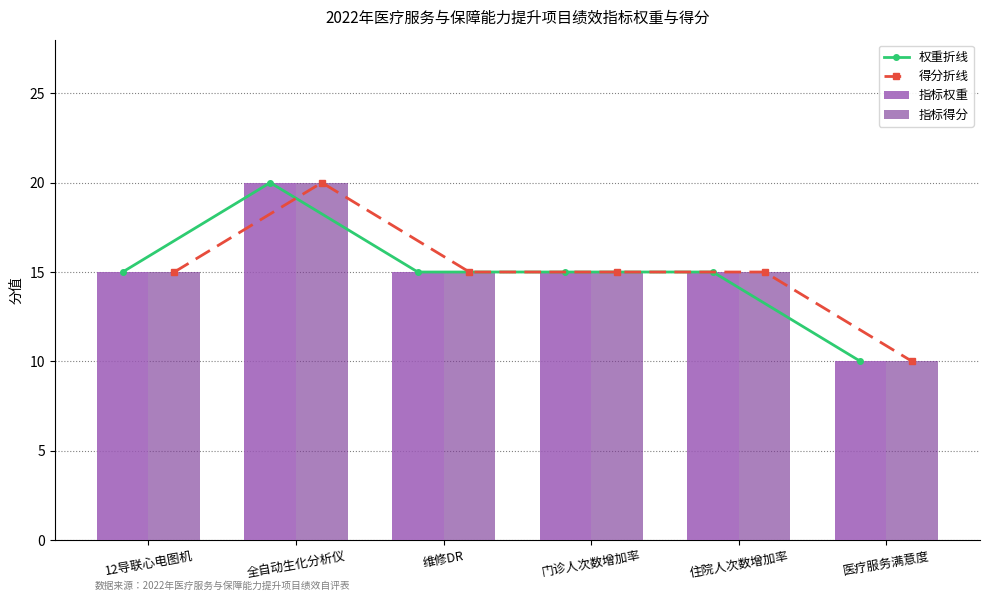

What value does the 指标得分 series have at 全自动生化分析仪, to the nearest 5?

20